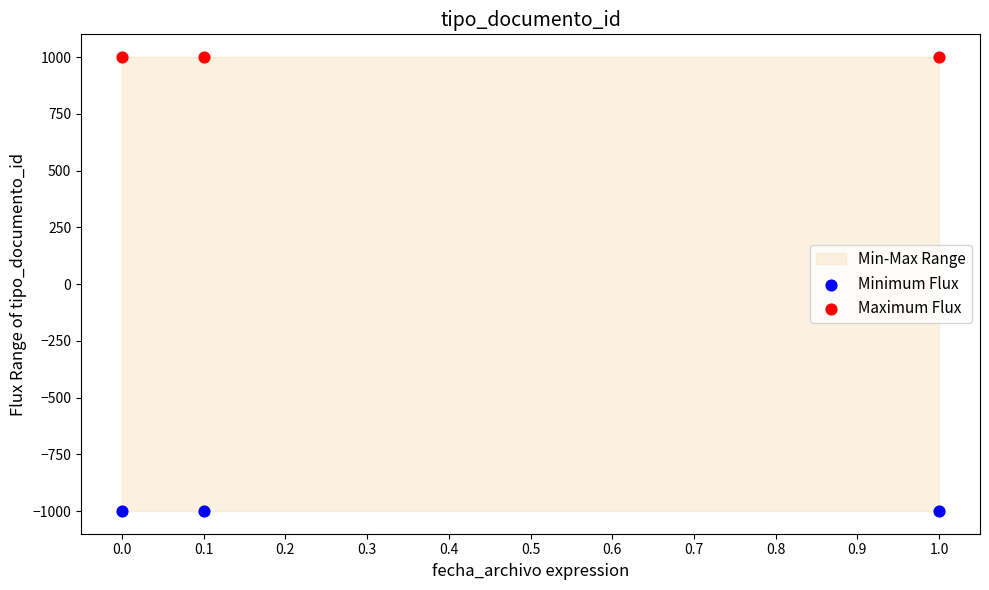

Which series reaches the maximum Y coordinate?

Maximum Flux